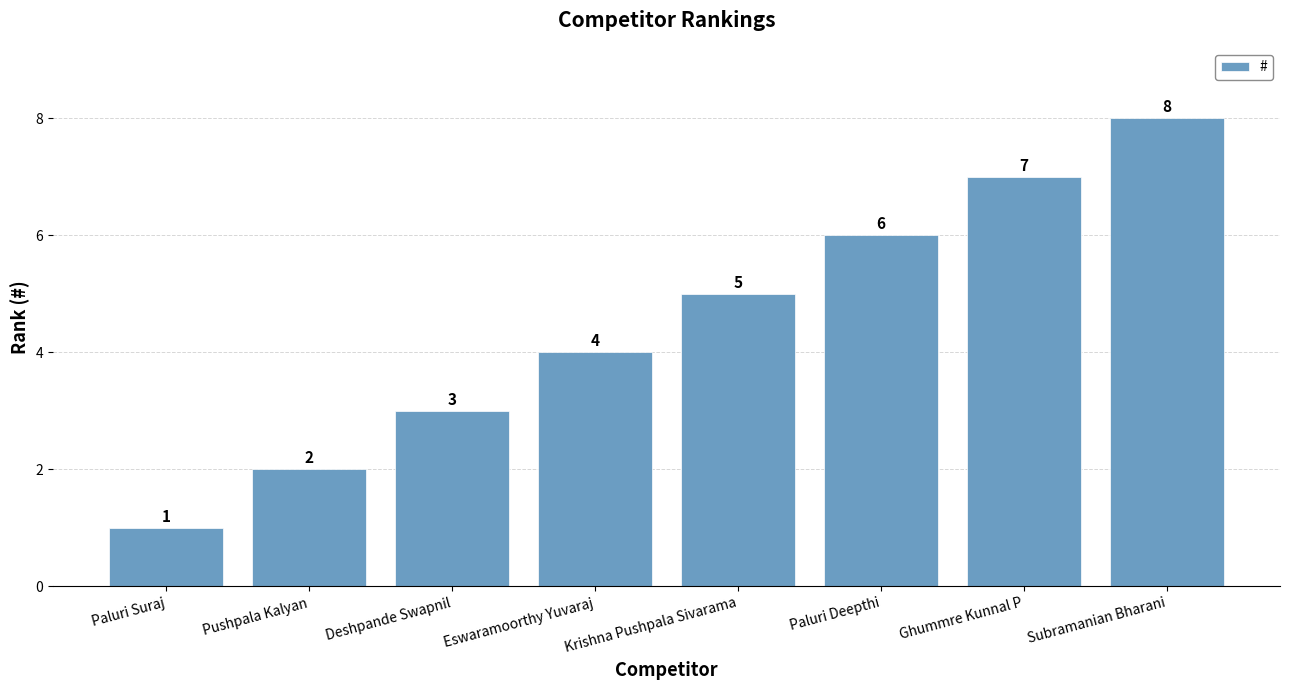

Rank the categories by value from highest to lowest.

Subramanian Bharani, Ghummre Kunnal P, Paluri Deepthi, Krishna Pushpala Sivarama, Eswaramoorthy Yuvaraj, Deshpande Swapnil, Pushpala Kalyan, Paluri Suraj